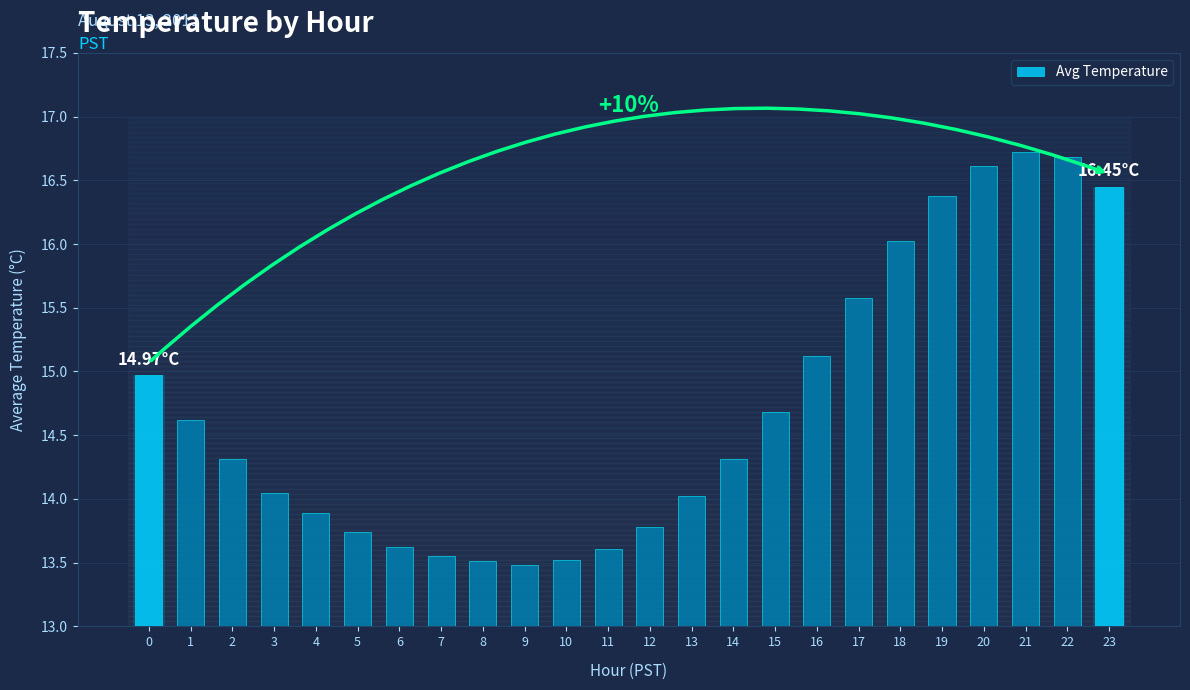

Which category has the highest value across all series?

21